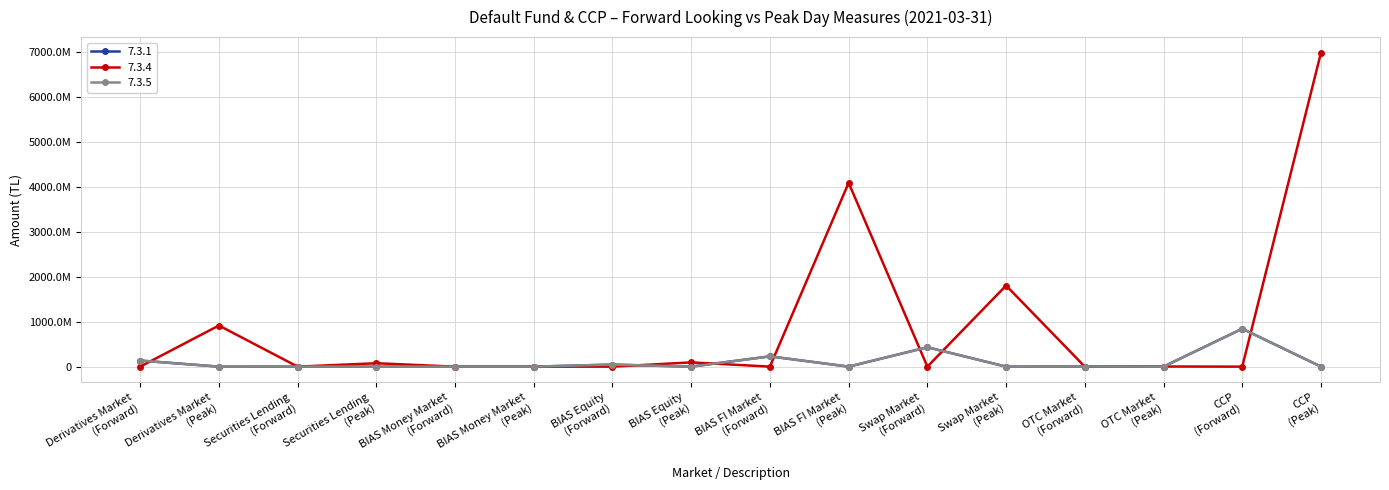

Is this an area chart (filled region under the line)?

No